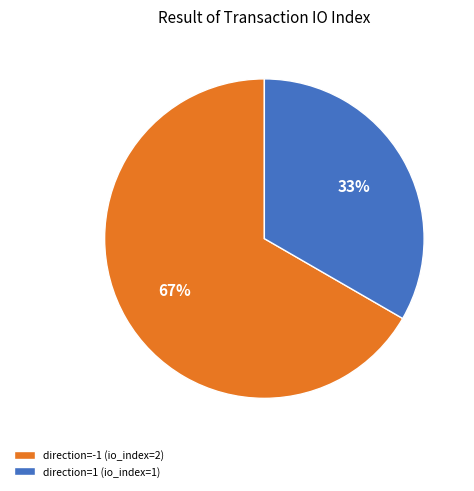

Approximately how many times larger is the value at direction=1 (io_index=1) compared to direction=-1 (io_index=2)?

0.5